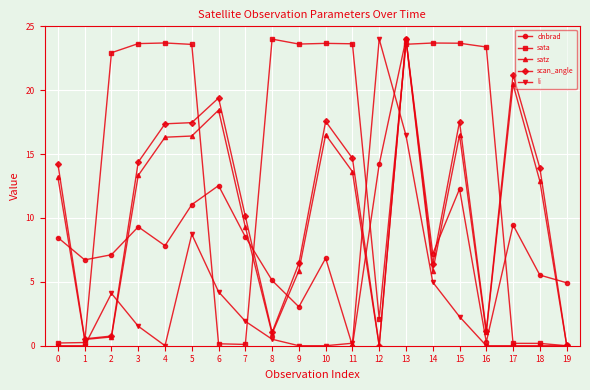

What is the total value across all series at 15?

72.3